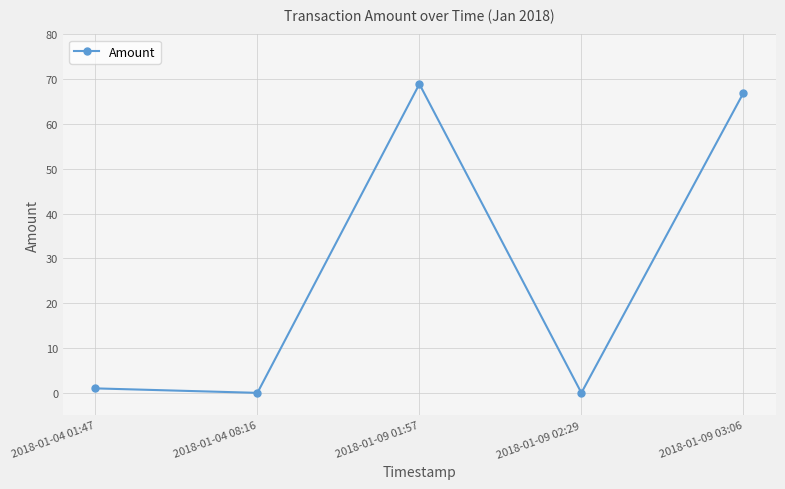

What is the maximum value shown in the chart?

68.9